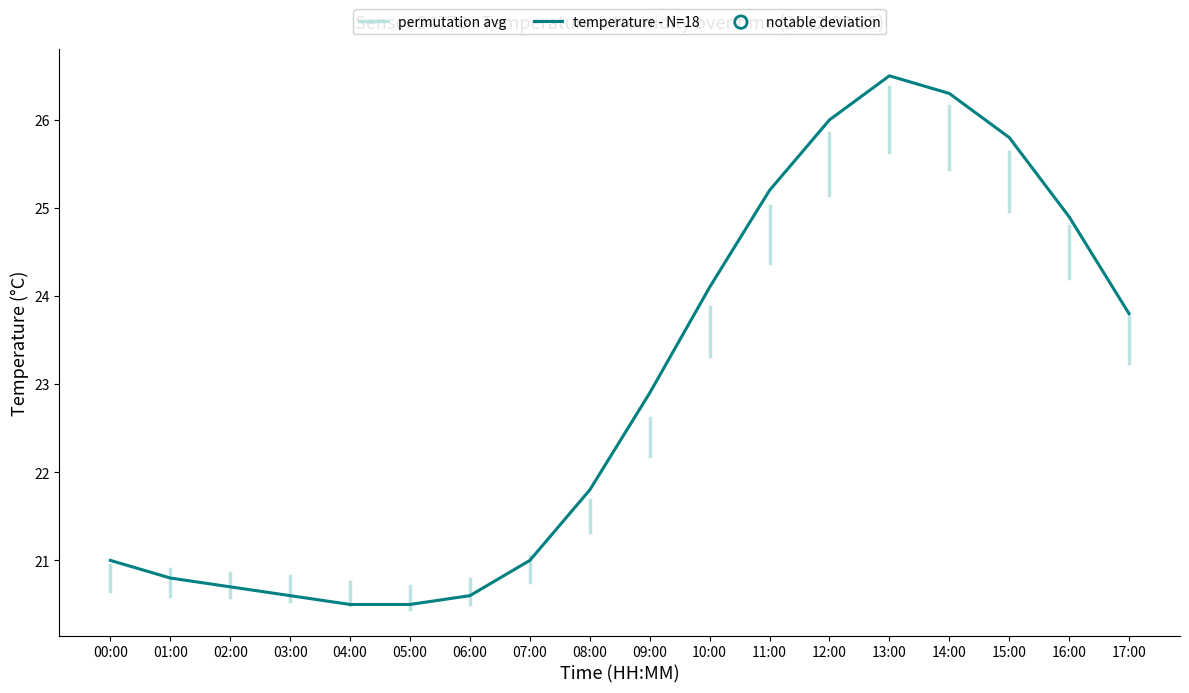

What is the change in value from 02:00 to 03:00?

-0.1